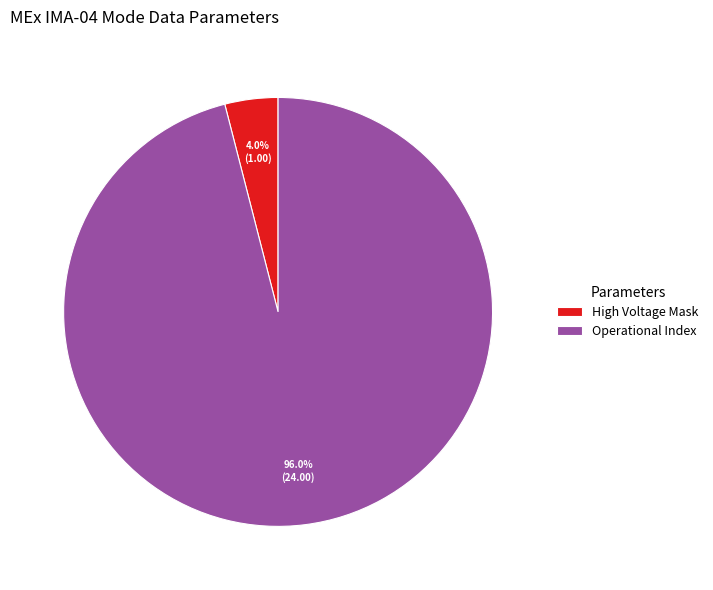

Which has a higher value, Operational Index or High Voltage Mask?

Operational Index